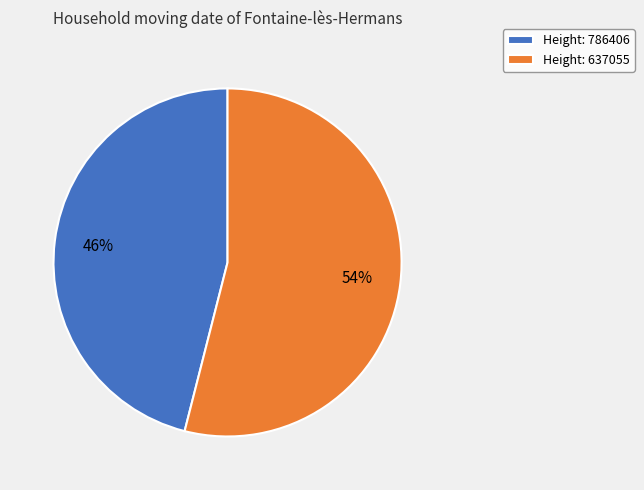

Which slice is the smallest?

Height: 786406